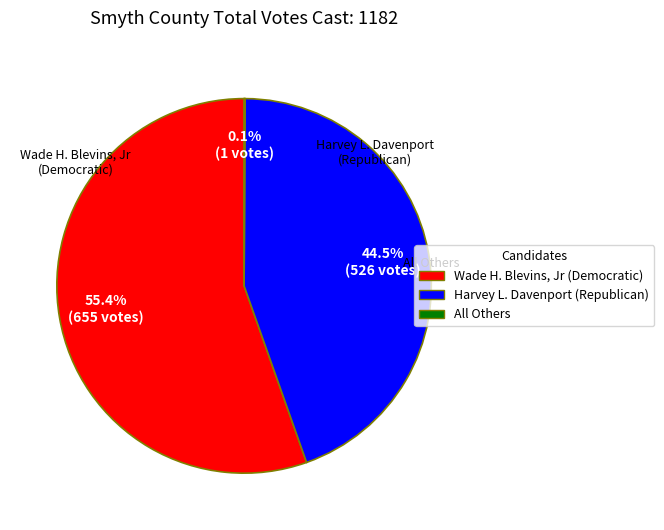

To the nearest percent, what is the difference between the largest and smallest slice percentages?

55%